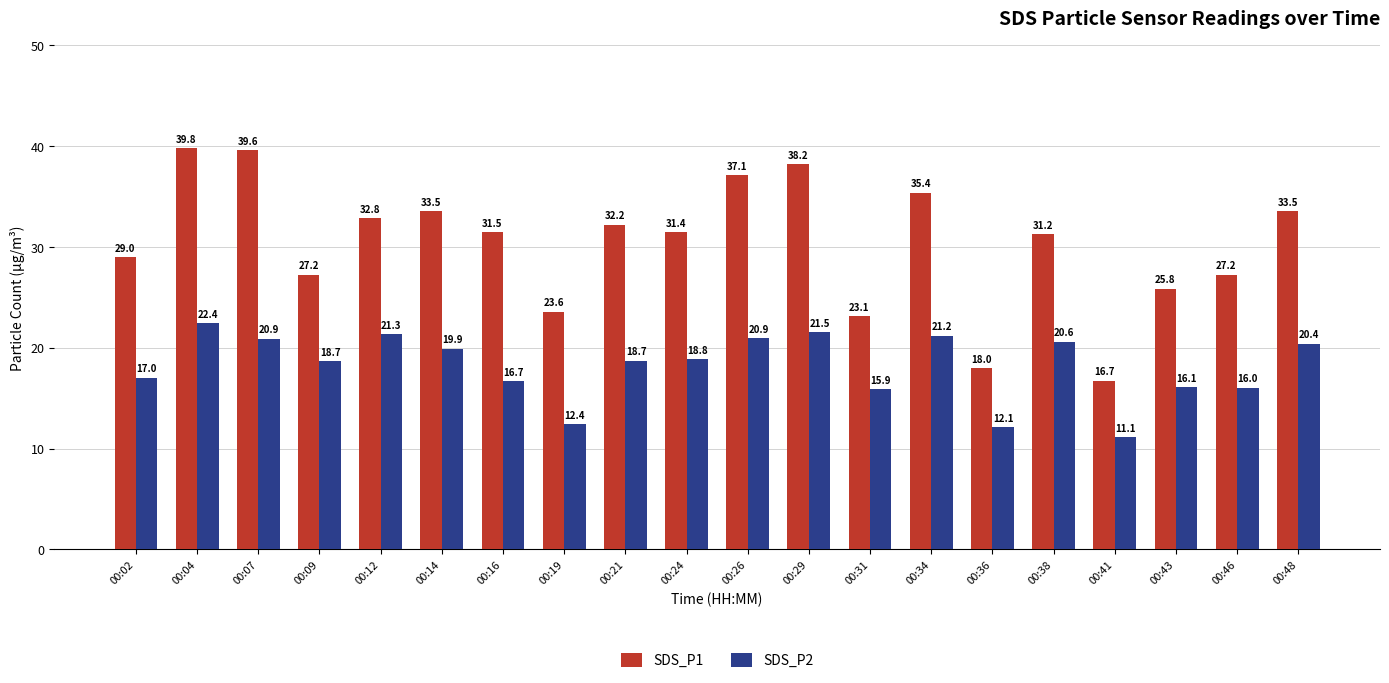

How many data points does each series have?

20